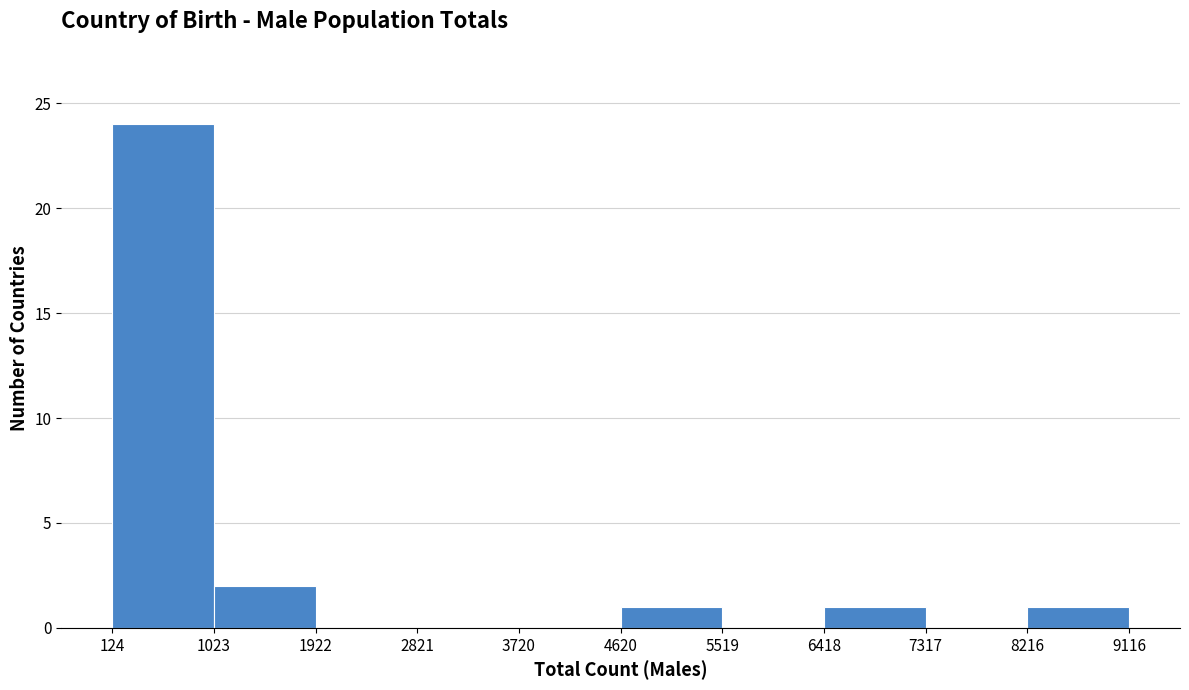

Reading left to right, list every bar in this chart as the range it spans on the x-axis followed by its height. The values are not printed on the chart, so give them approximately, as read against the axis.

124 to 1023: 24
1023 to 1922: 2
1922 to 2821: 0
2821 to 3720: 0
3720 to 4620: 0
4620 to 5519: 1
5519 to 6418: 0
6418 to 7317: 1
7317 to 8216: 0
8216 to 9116: 1